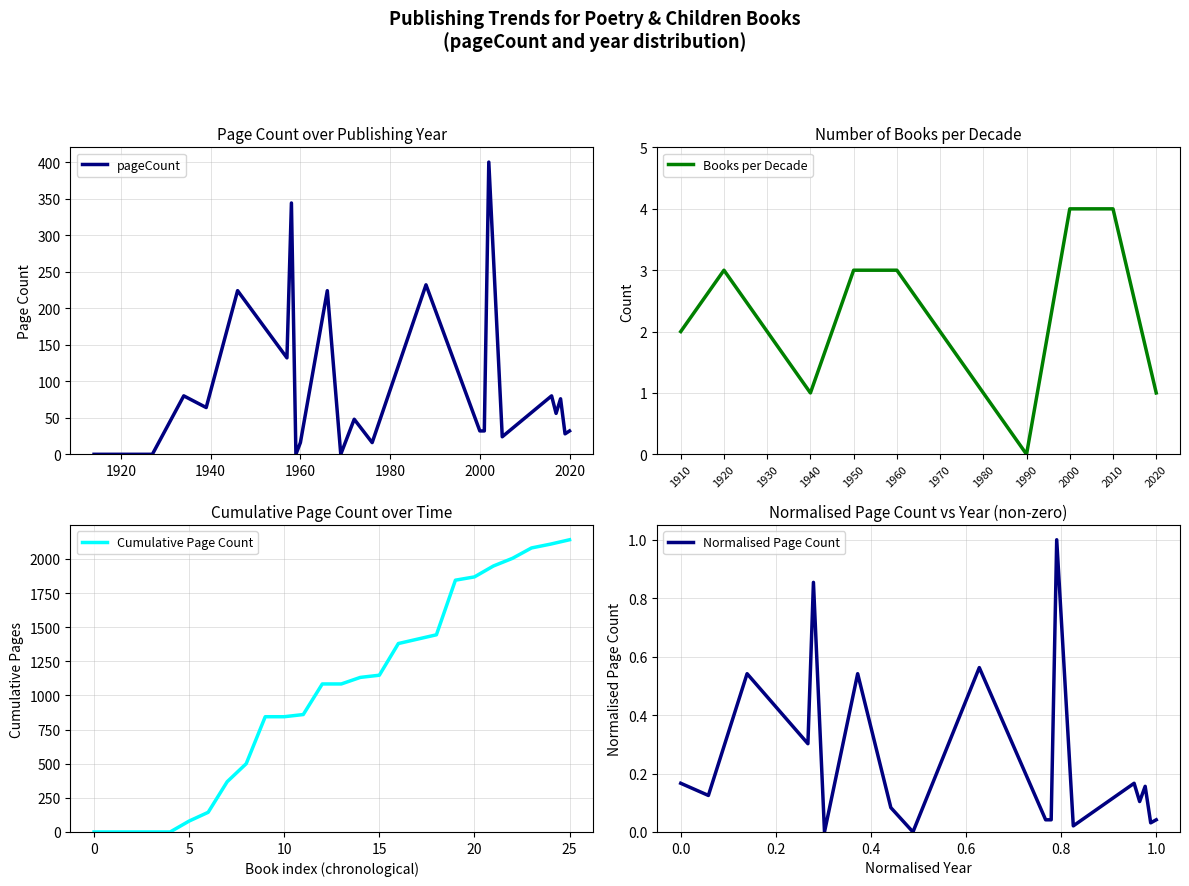

What is the ratio of the value at 2016 to the value at 2002?

0.2